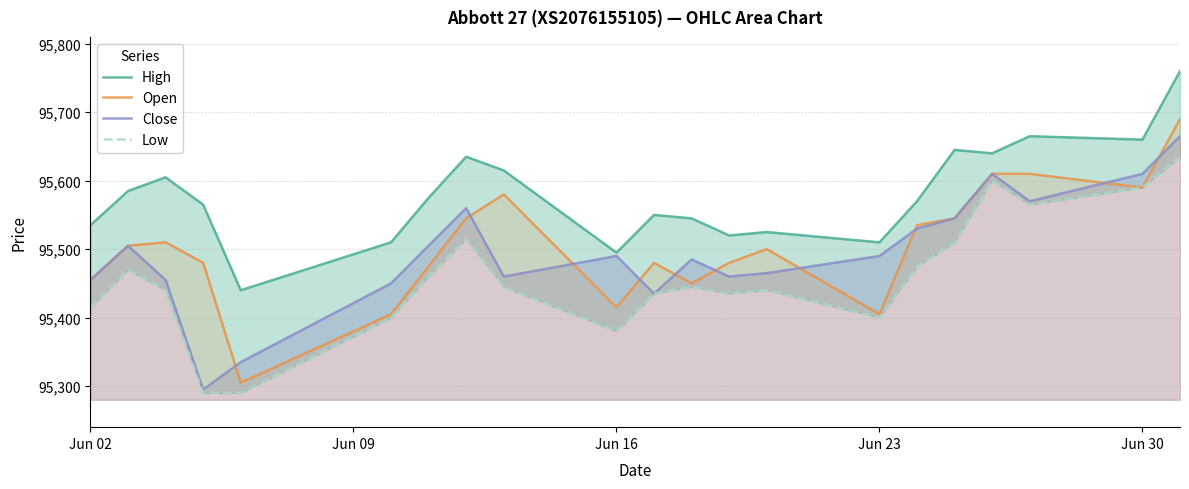

Reading right to left, list all the values displayed in this chart.

High: 95760	95660	95665	95640	95645	95570	95510	95525	95520	95545	95550	95495	95615	95635	95575	95510	95440	95565	95605	95585	95535
Open: 95690	95590	95610	95610	95545	95535	95405	95500	95480	95450	95480	95415	95580	95545	95475	95405	95305	95480	95510	95505	95455
Close: 95665	95610	95570	95610	95545	95530	95490	95465	95460	95485	95435	95490	95460	95560	95505	95450	95335	95295	95455	95505	95455
Low: 95635	95590	95565	95600	95510	95475	95400	95440	95435	95445	95435	95380	95445	95515	95460	95400	95290	95290	95440	95470	95415